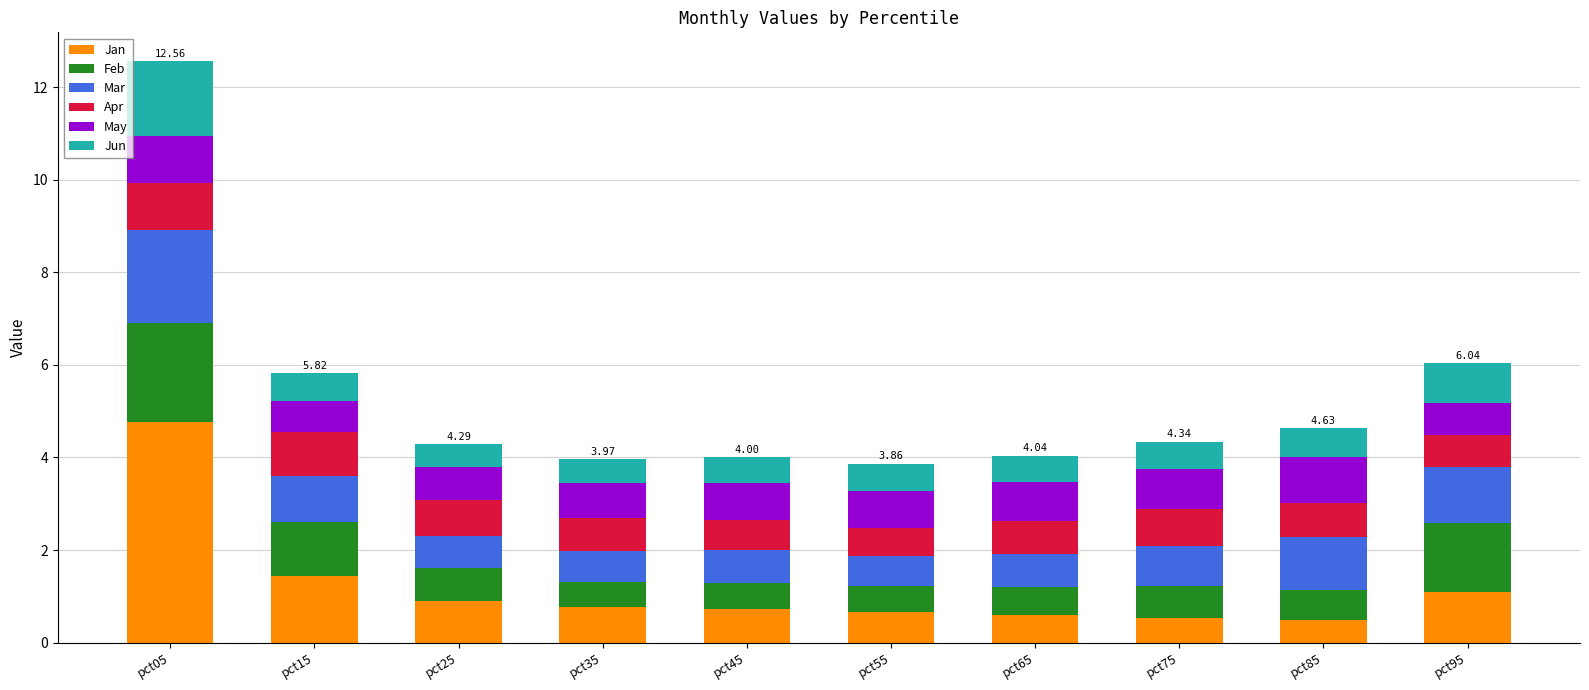

What is the sum of the Jan values at pct25 and pct05?

5.7